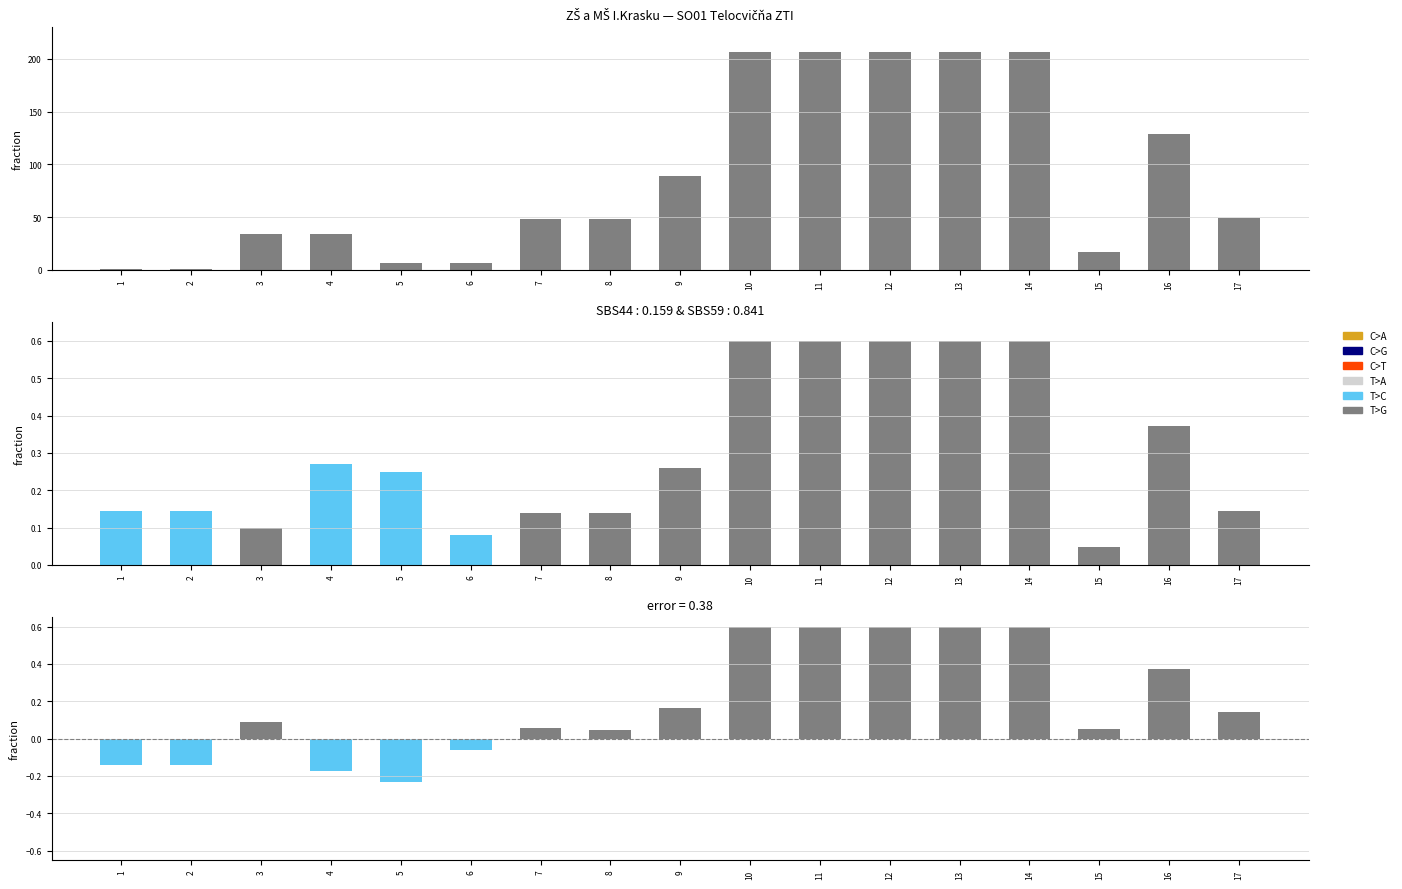

Rank the categories by error bars value from highest to lowest.

10, 11, 12, 13, 14, 16, 9, 17, 3, 7, 15, 8, 6, 1, 2, 4, 5